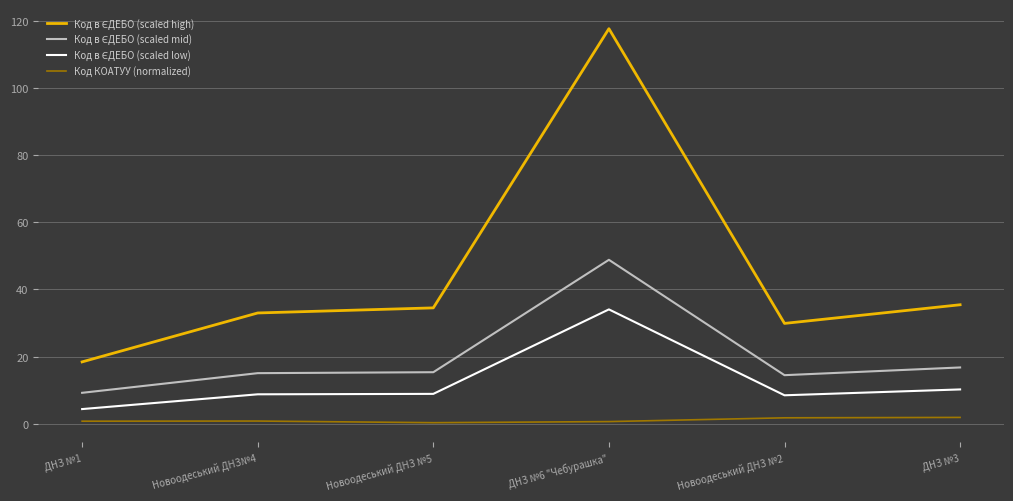

What is the sum of all Код в ЄДЕБО (scaled high) values?

268.8